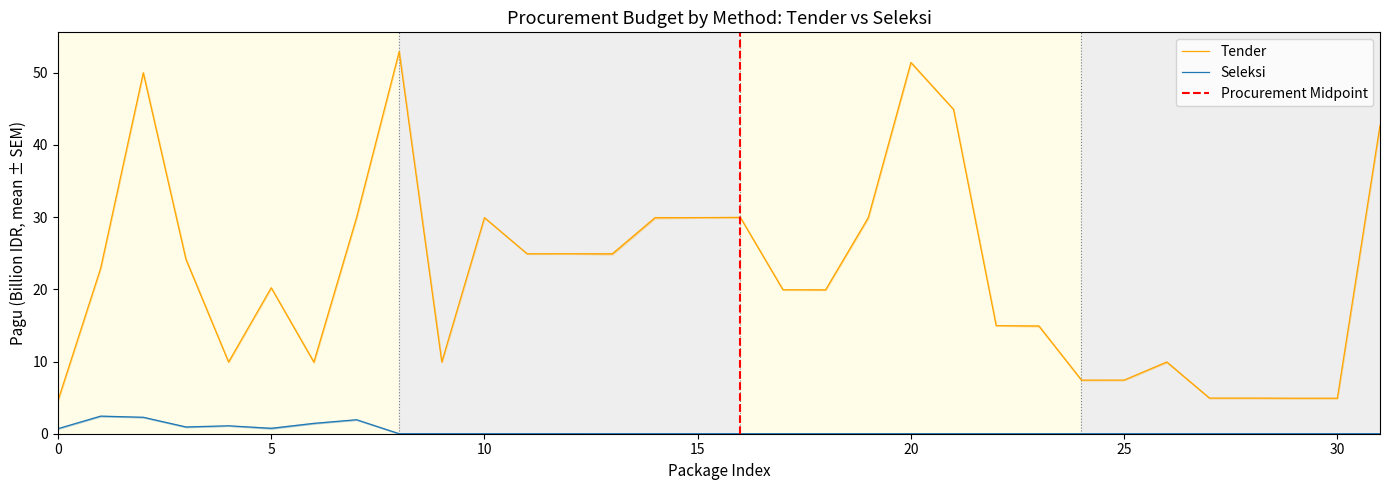

The Tender series shows 4.6 at 0. True or false?

True